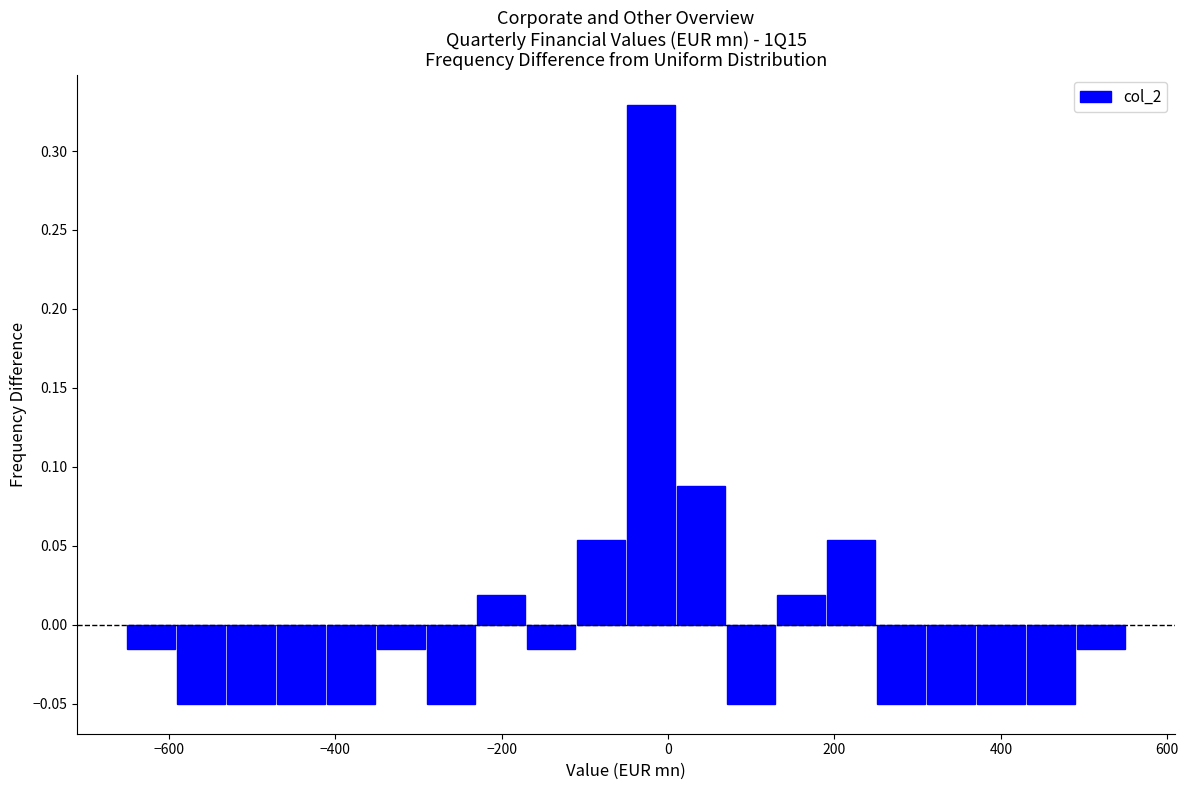

Around what value on the x-axis is the tallest bar? Give the approximate position of its centre, as read against the axis.

-20